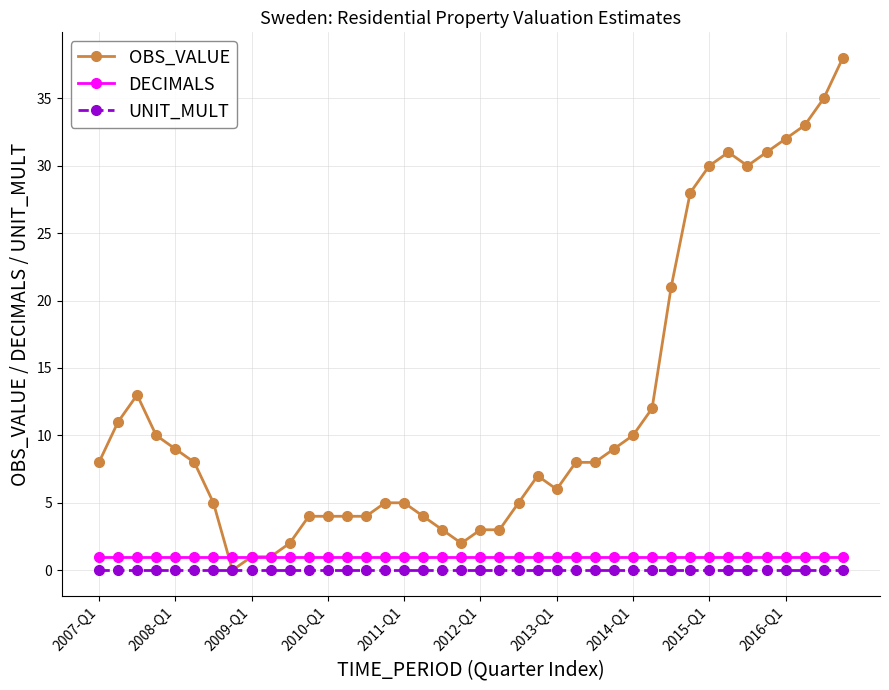

True or false: DECIMALS and UNIT_MULT intersect in this chart.

False